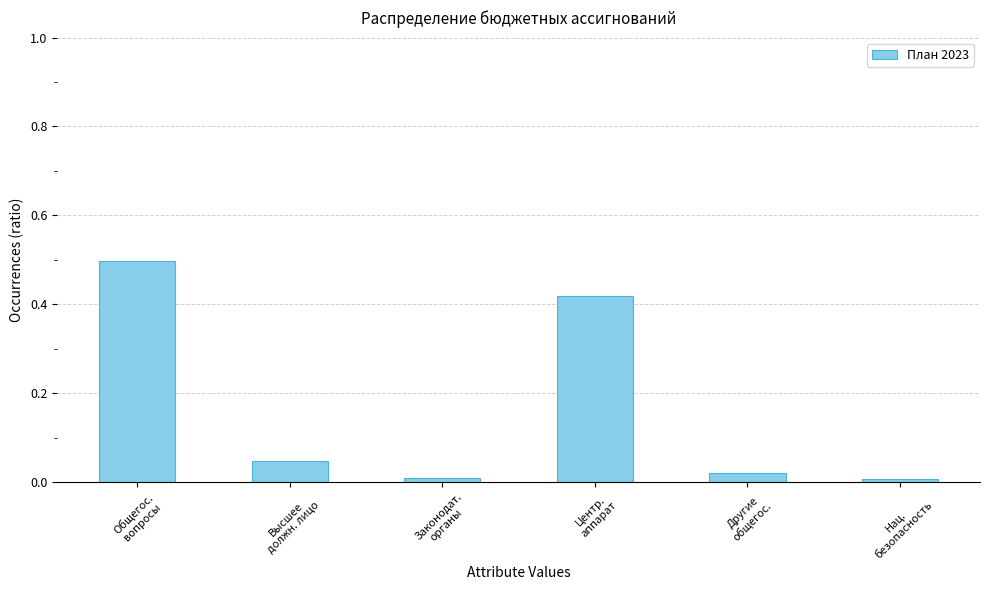

Are the bars horizontal?

No